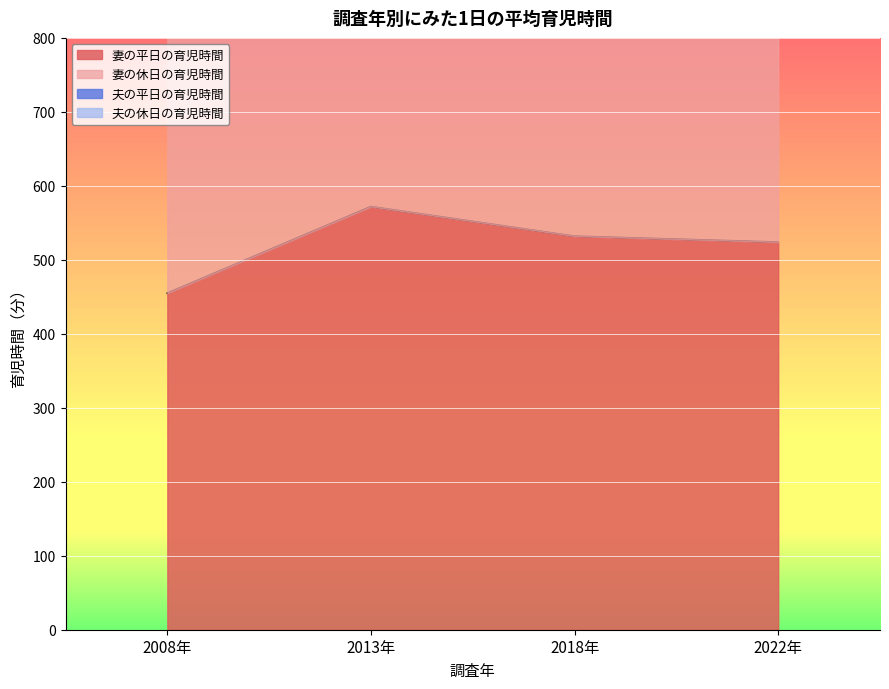

What is the total value across all series at 2022年?

2312